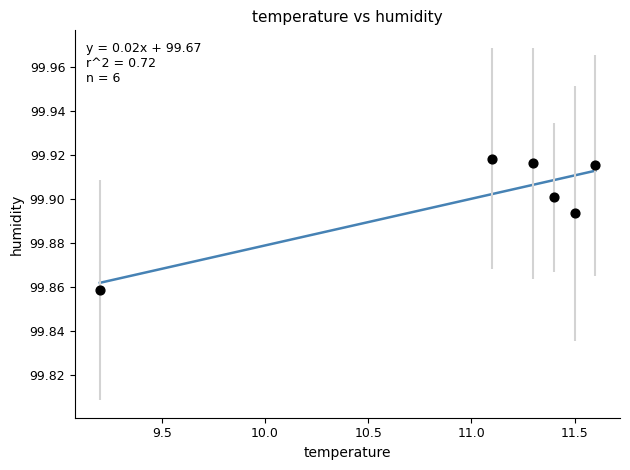

What is the average X value?

11.0